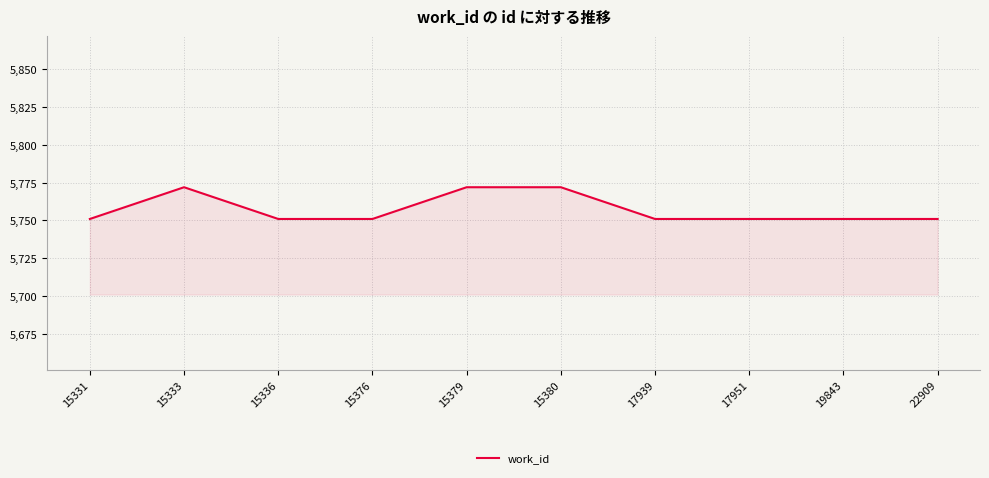

What is the sum of all values?

57573